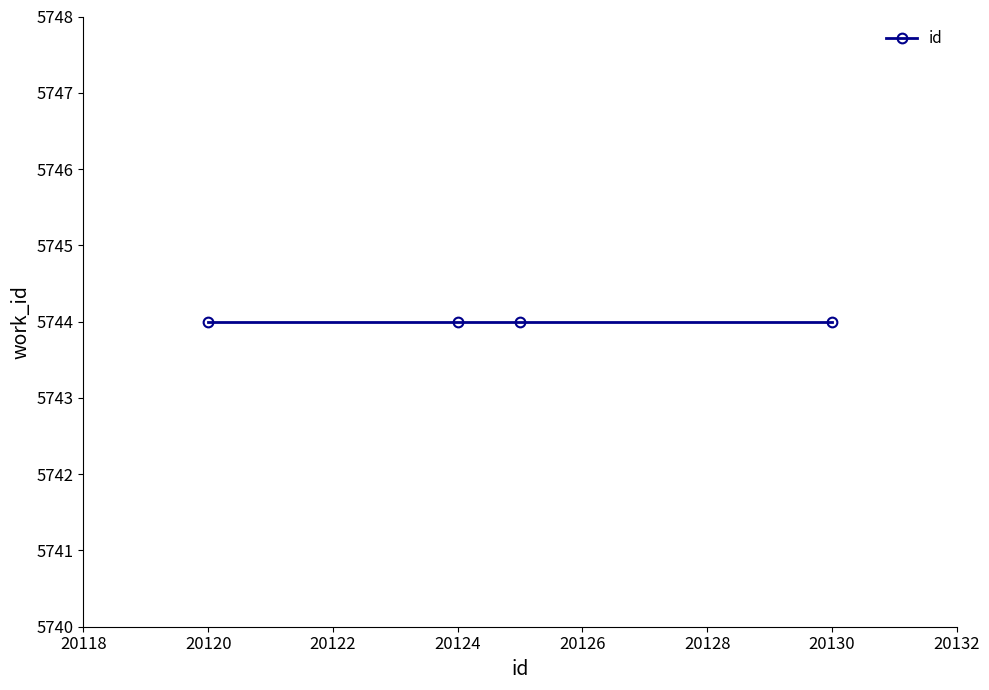

What is the value of the 4th point from the left?

20130